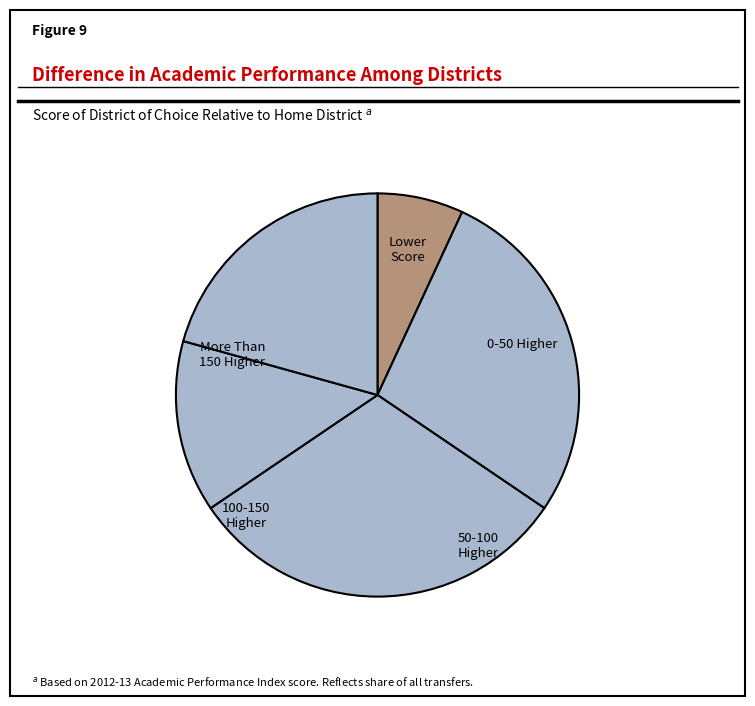

Is the sum of 100-150 Higher and 0-50 Higher greater than half?

No